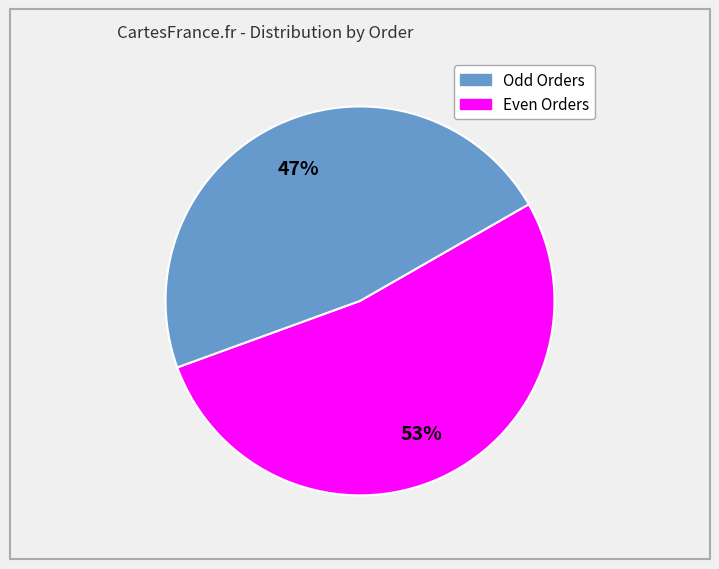

To the nearest percent, what is the average slice percentage?

50%